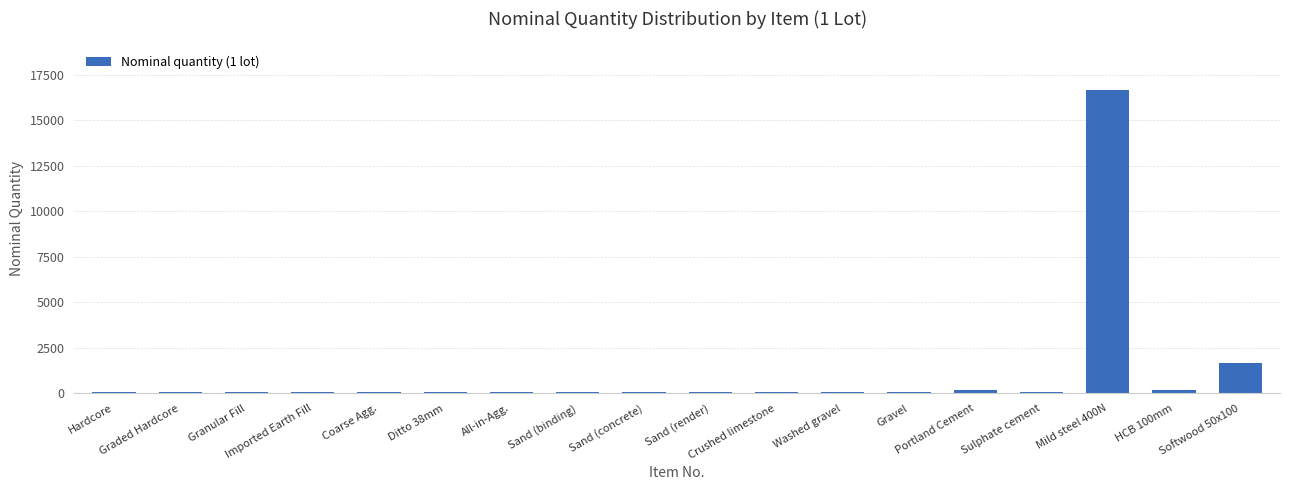

Reading left to right, what are all the values shown in this chart?

Hardcore=83	Graded Hardcore=83	Granular Fill=83	Imported Earth Fill=83	Coarse Agg.=83	Ditto 38mm=83	All-in-Agg.=83	Sand (binding)=83	Sand (concrete)=83	Sand (render)=83	Crushed limestone=83	Washed gravel=83	Gravel=83	Portland Cement=167	Sulphate cement=83	Mild steel 400N=16667	HCB 100mm=167	Softwood 50x100=1667